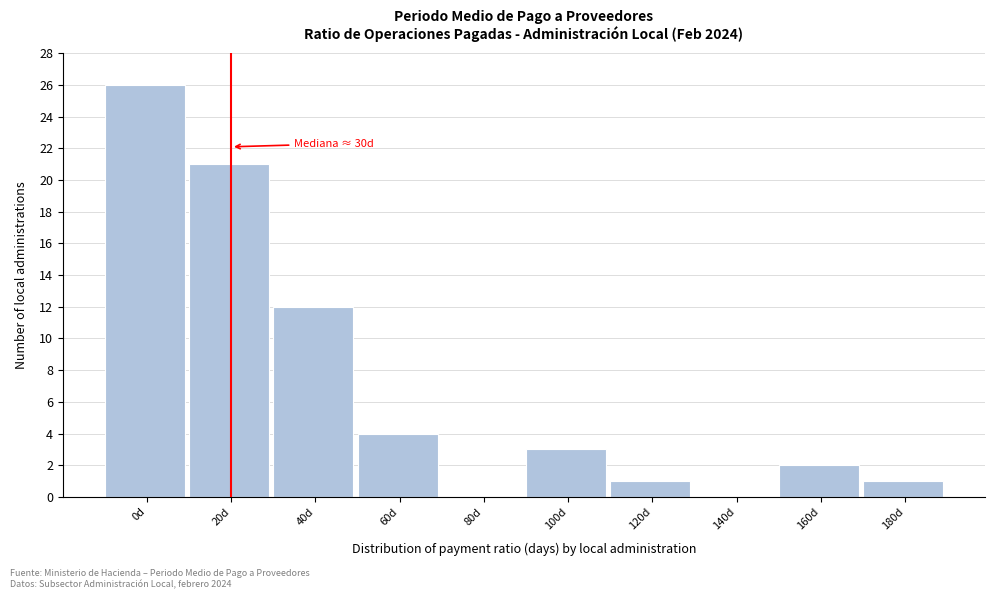

Reading left to right, transcribe all the data shown in this chart.

0d=26	20d=21	40d=12	60d=4	80d=0	100d=3	120d=1	140d=0	160d=2	180d=1